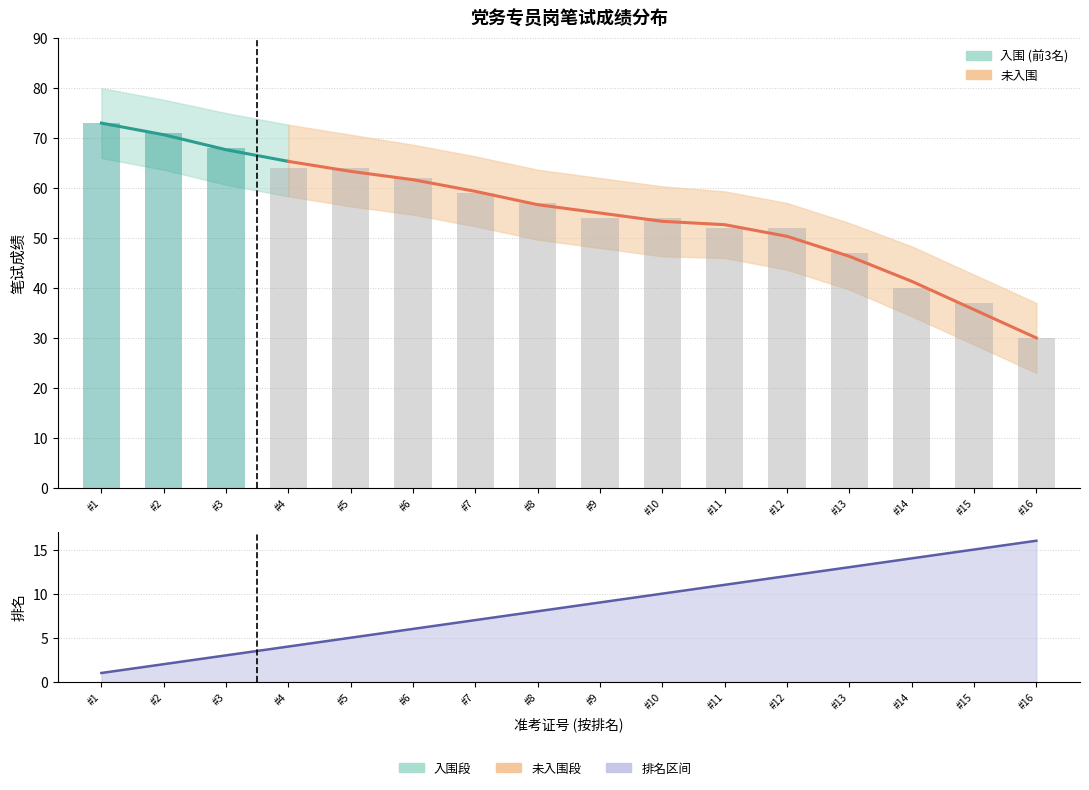

What is the value of the 笔试成绩 bar at the 15th from the left?

37